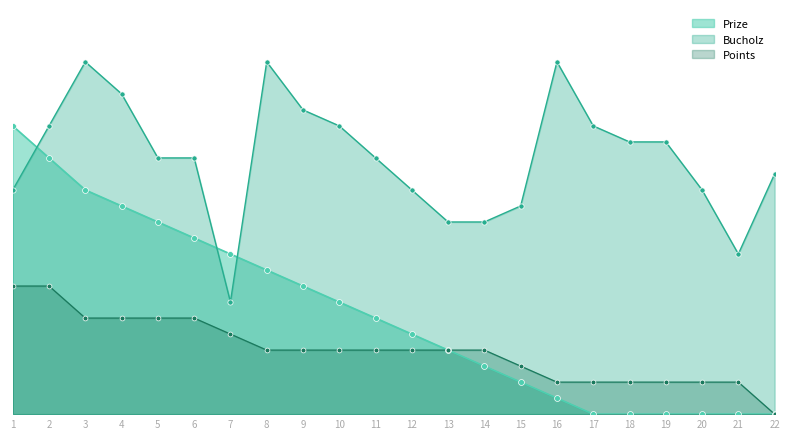

What is the total value across all series at 16?

25